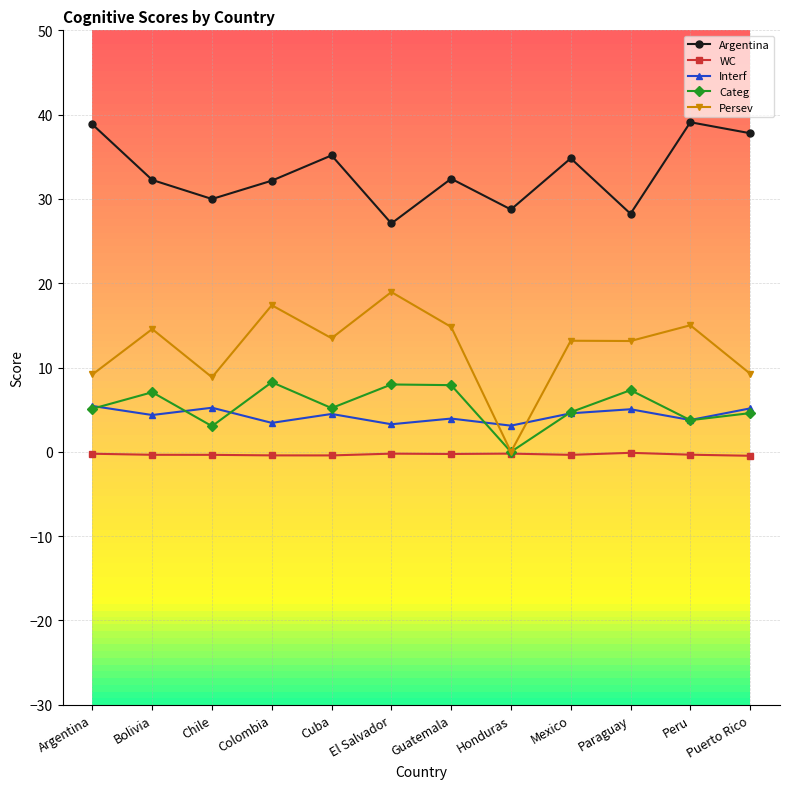

What is the difference between the maximum and minimum values in the WC series?

0.4